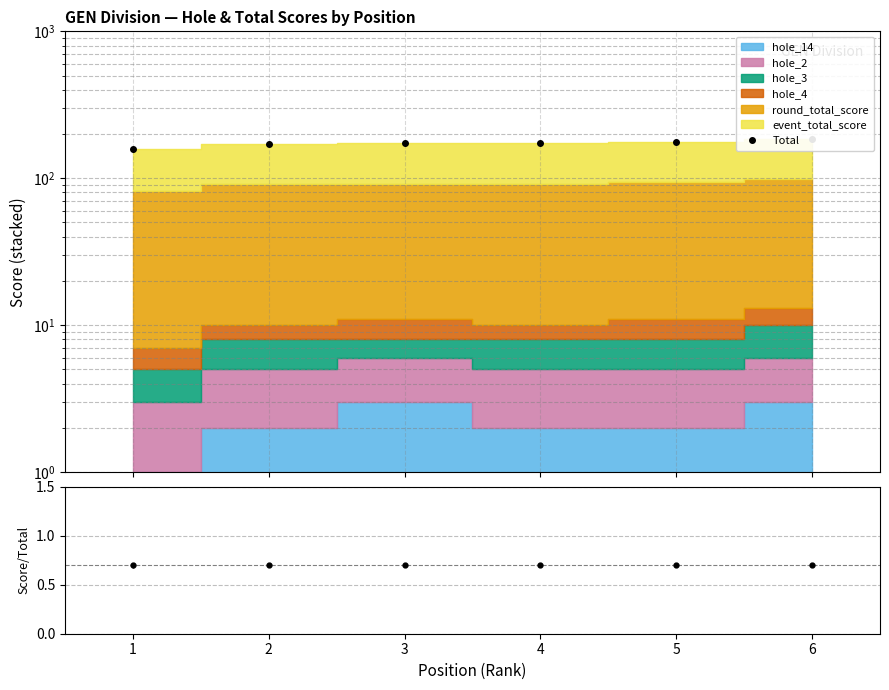

True or false: there are more than 2 points higher than both neighbors.

False